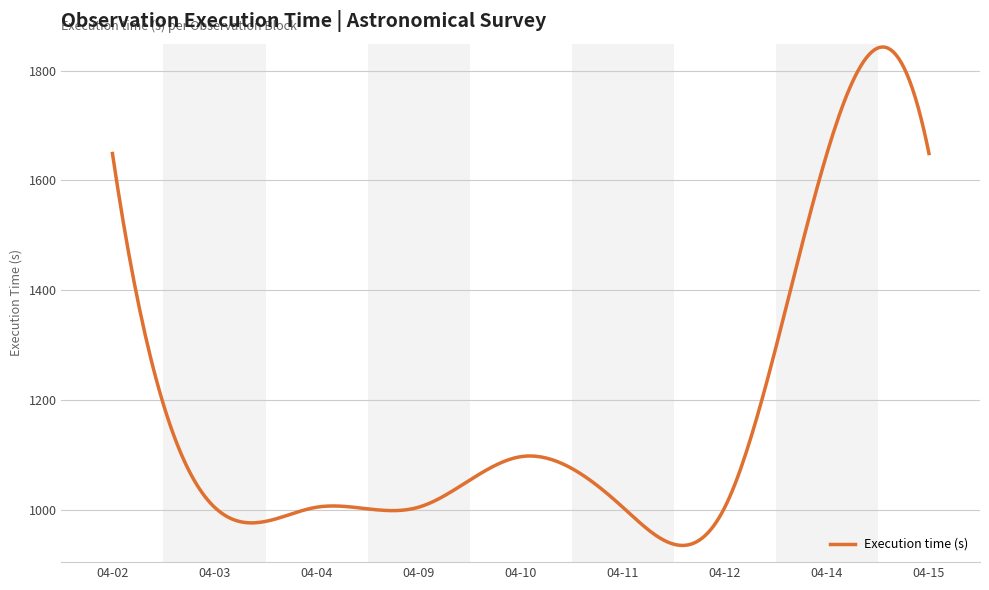

What is the difference between the maximum and second lowest values?

907.4